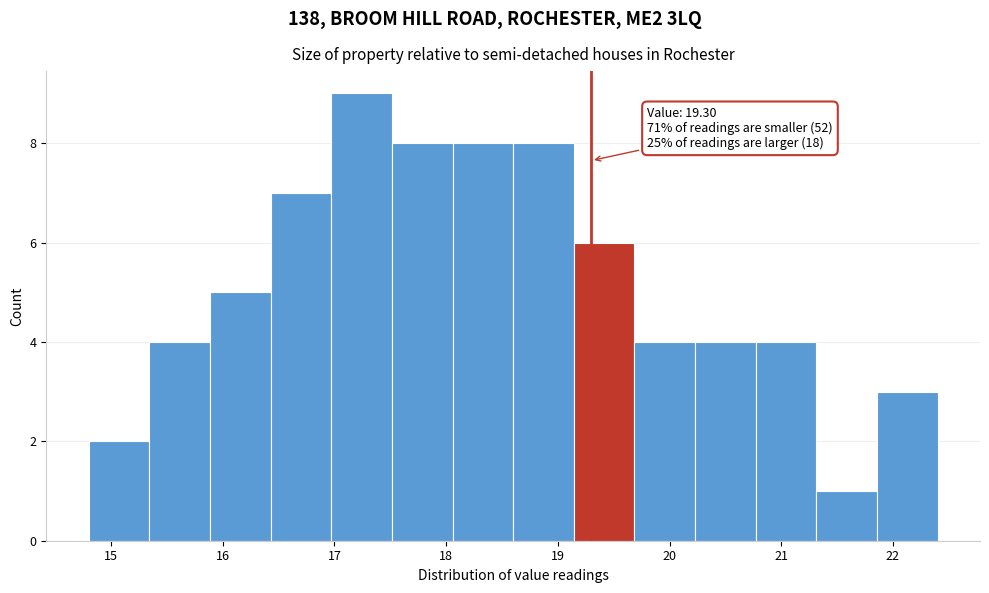

Which range on the x-axis has the tallest bar?

17.0 to 17.5